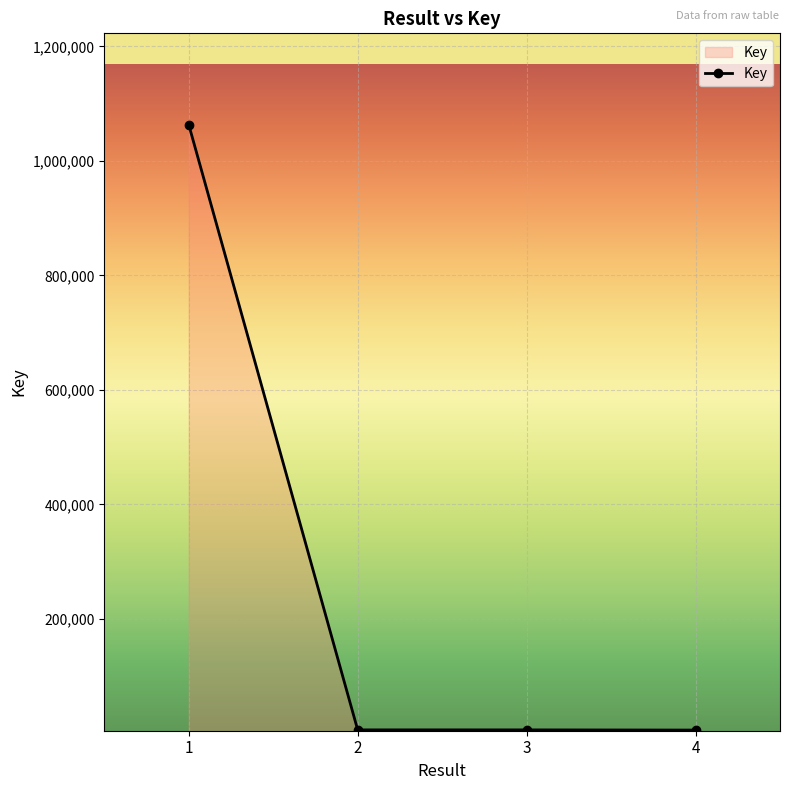

What is the greatest value displayed?

1063194